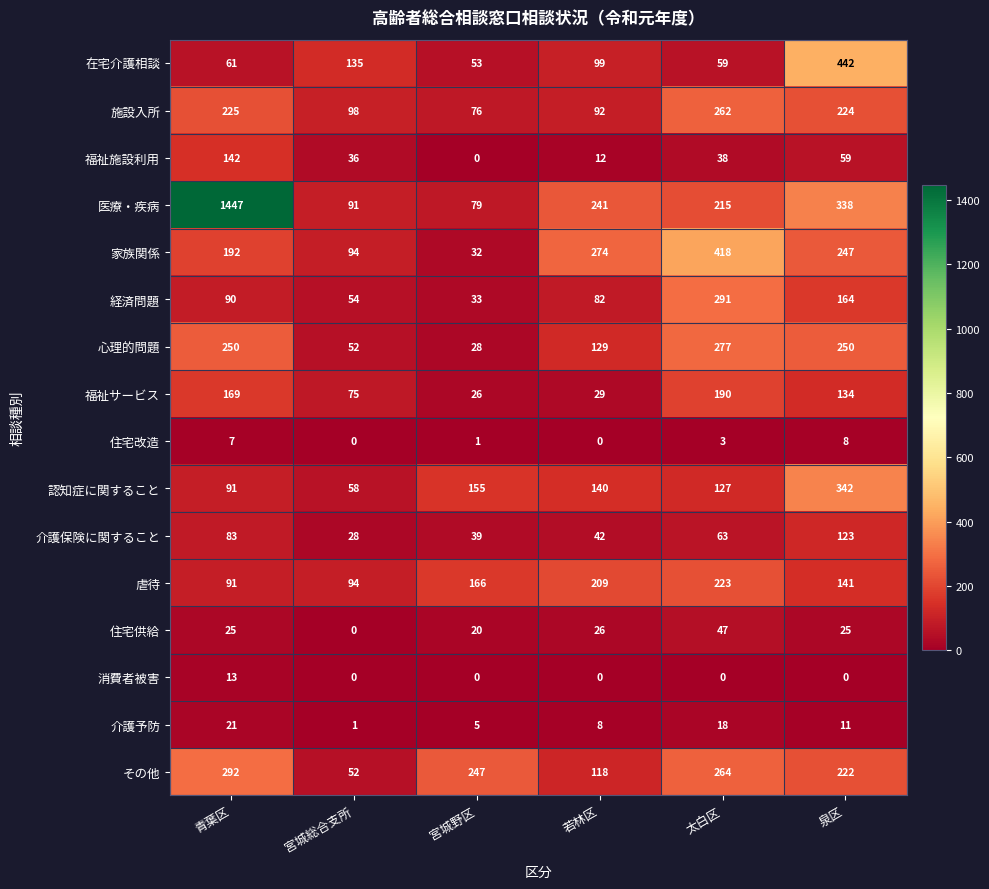

At which category is the sum across all series the highest?

青葉区